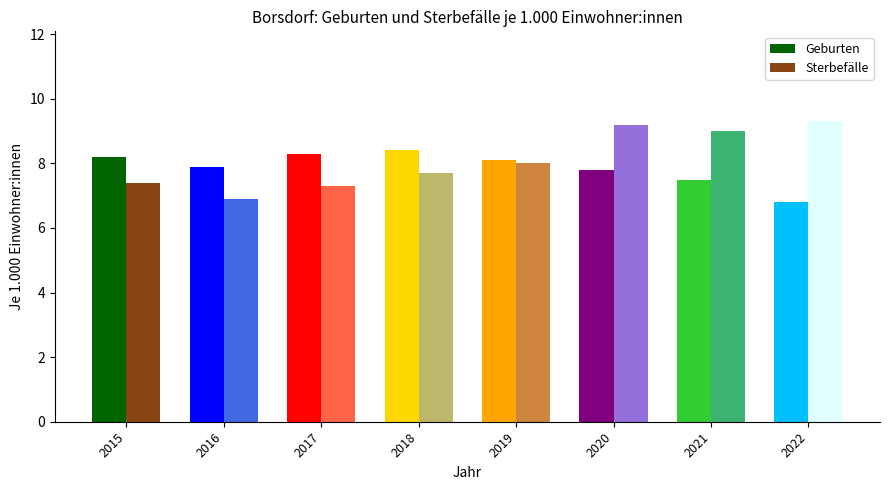

The Sterbefälle series shows 11.0 at 2019. True or false?

False